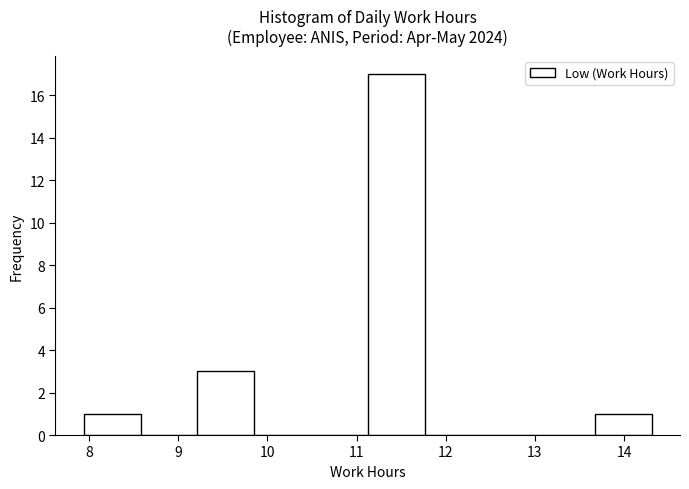

Which range on the x-axis has the tallest bar?

11.1 to 11.8